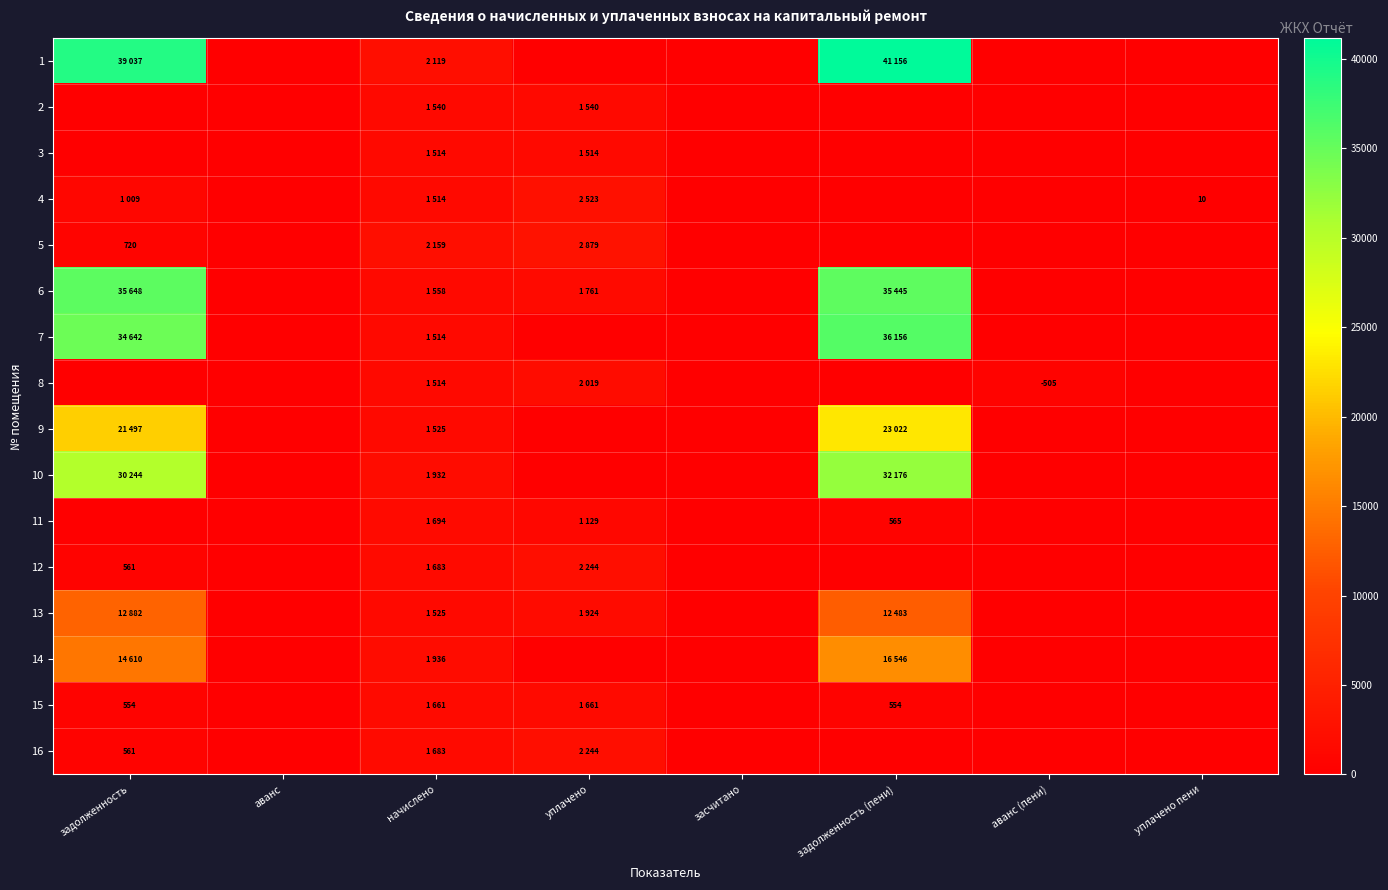

What is the total value across all series at начислено?

27069.8